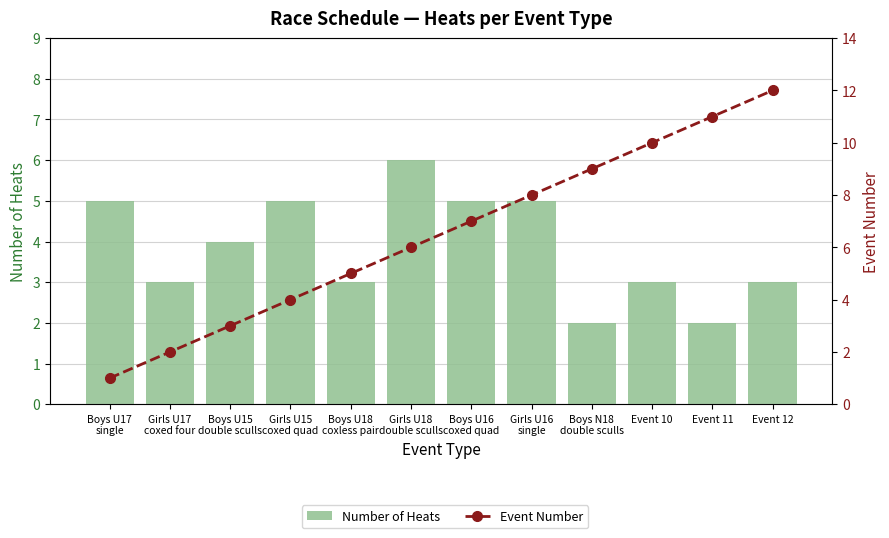

At which label does Event Number first exceed 7?

Girls U16
single